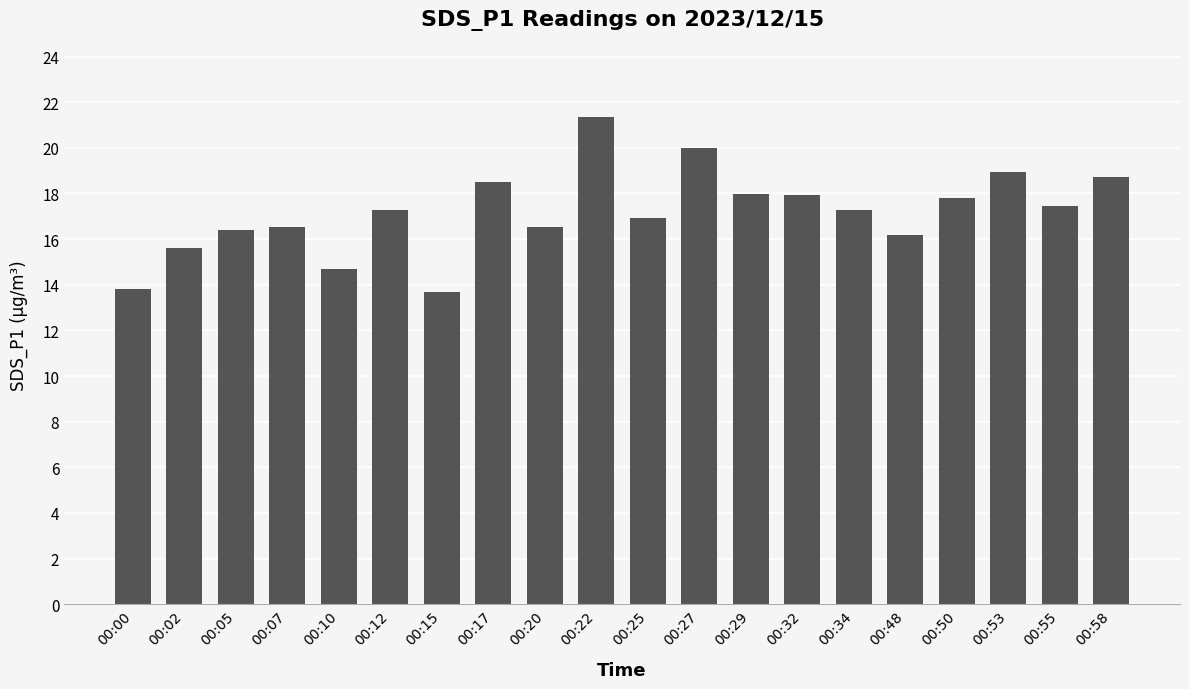

True or false: the data shows 17.9 at 00:32.

True